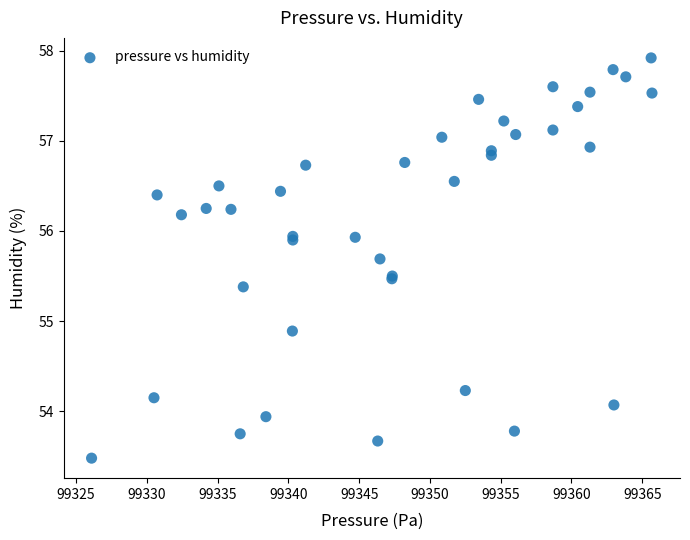

What Y value in the scatter plot is closest to 55?

54.9